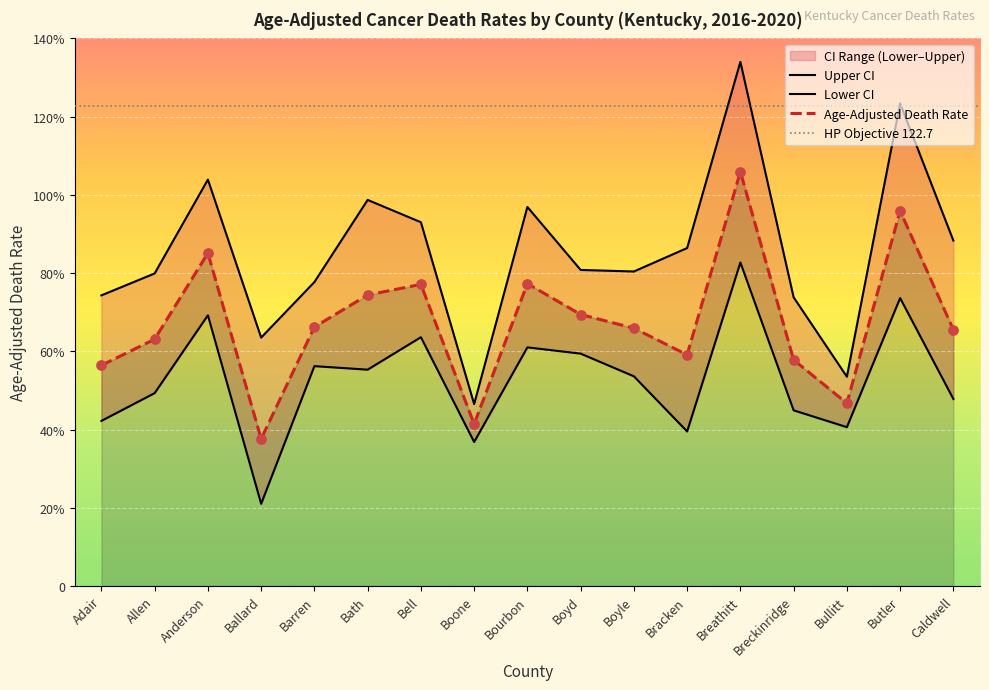

At which category is the sum across all series the highest?

Breathitt